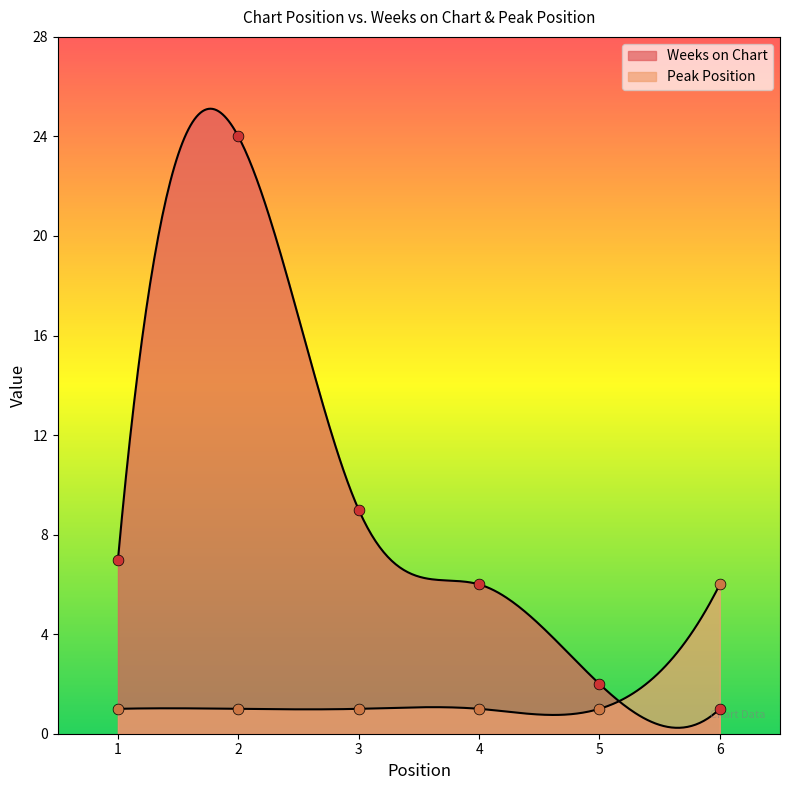

Which series contains the lowest Y value?

Weeks on Chart